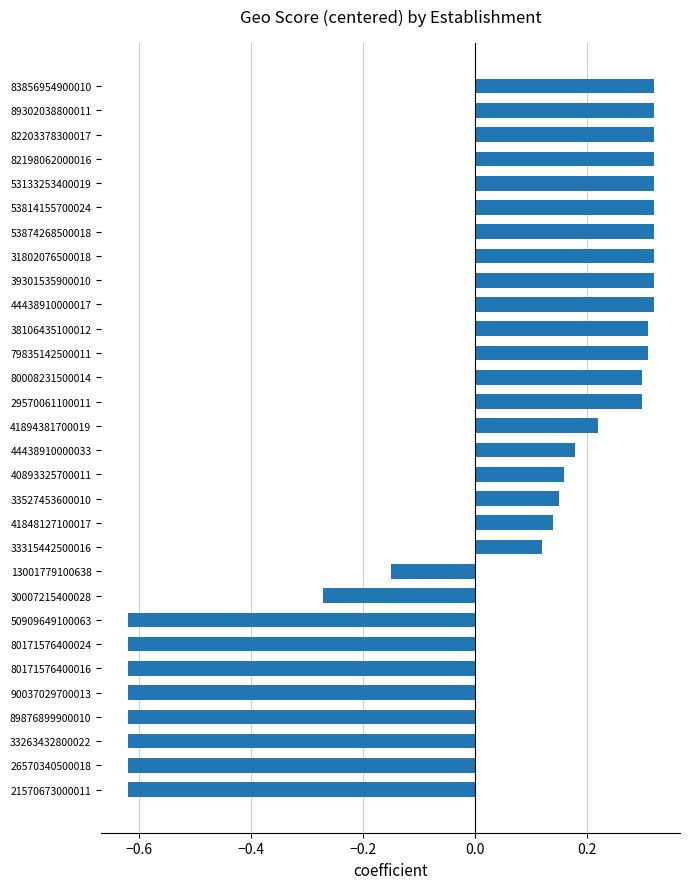

Does the chart contain stacked bars?

No